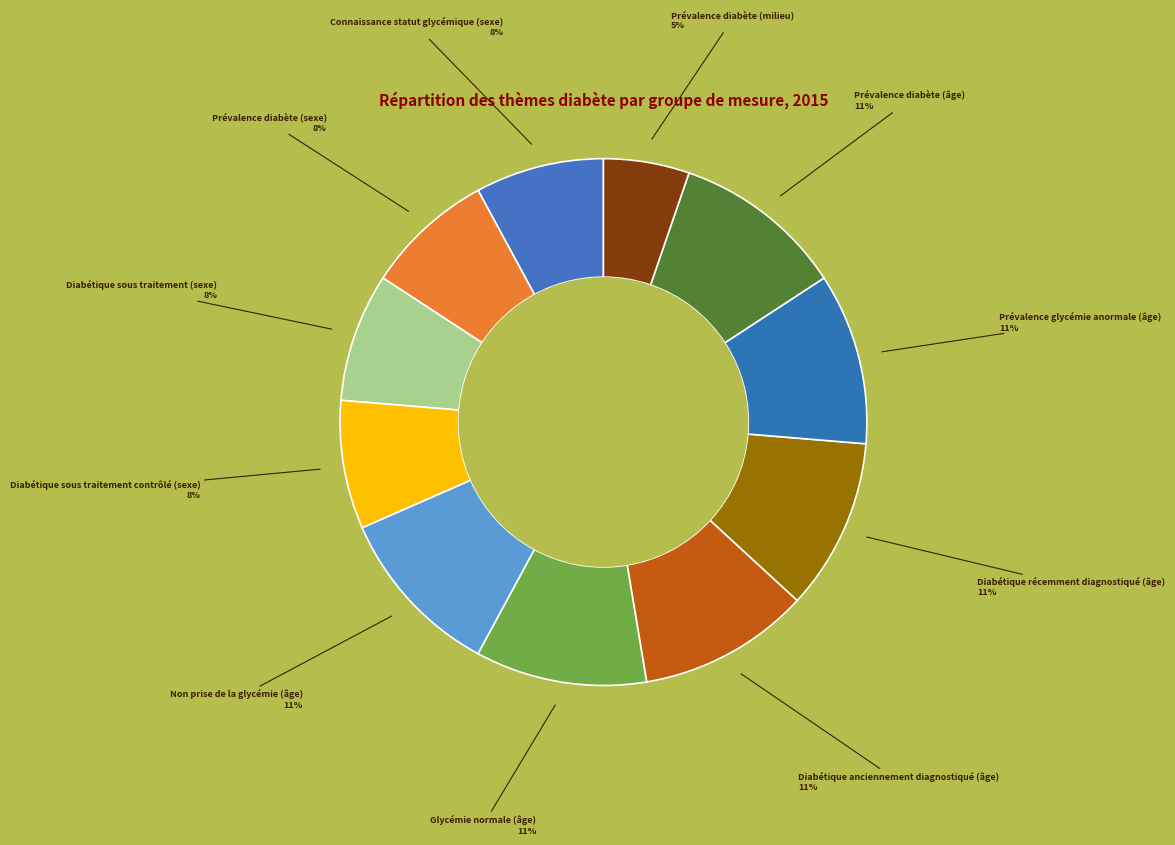

Count the number of slices in the pie.

11